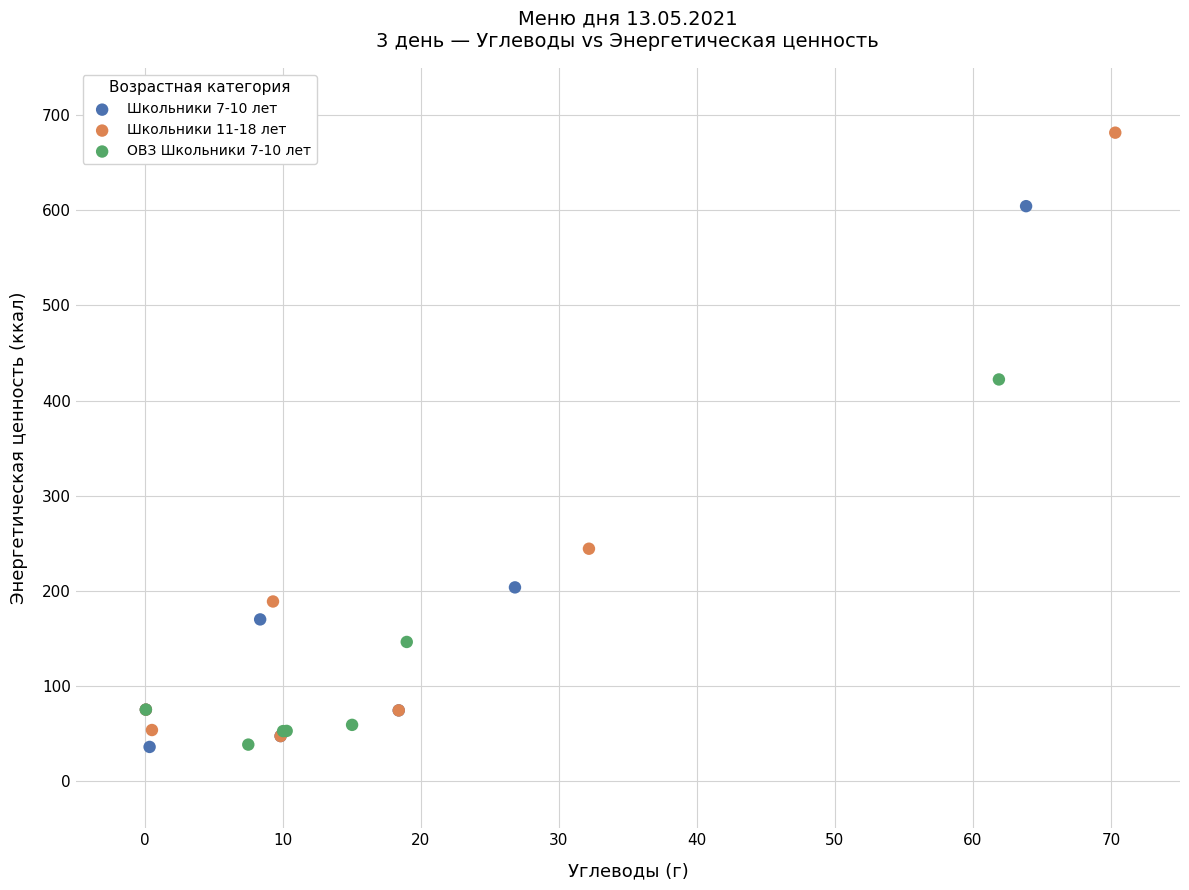

Which series has the widest spread of Y values?

Школьники 11-18 лет